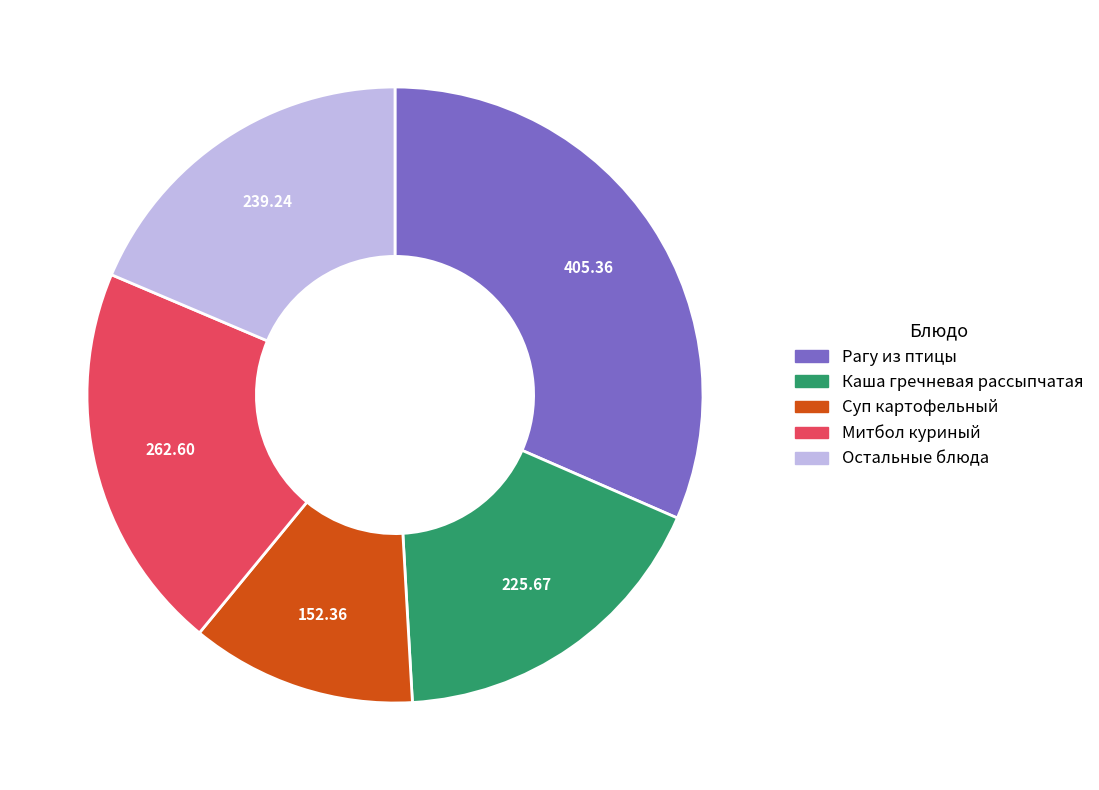

Rank the categories by value from highest to lowest.

Рагу из птицы, Митбол куриный, Остальные блюда, Каша гречневая рассыпчатая, Суп картофельный